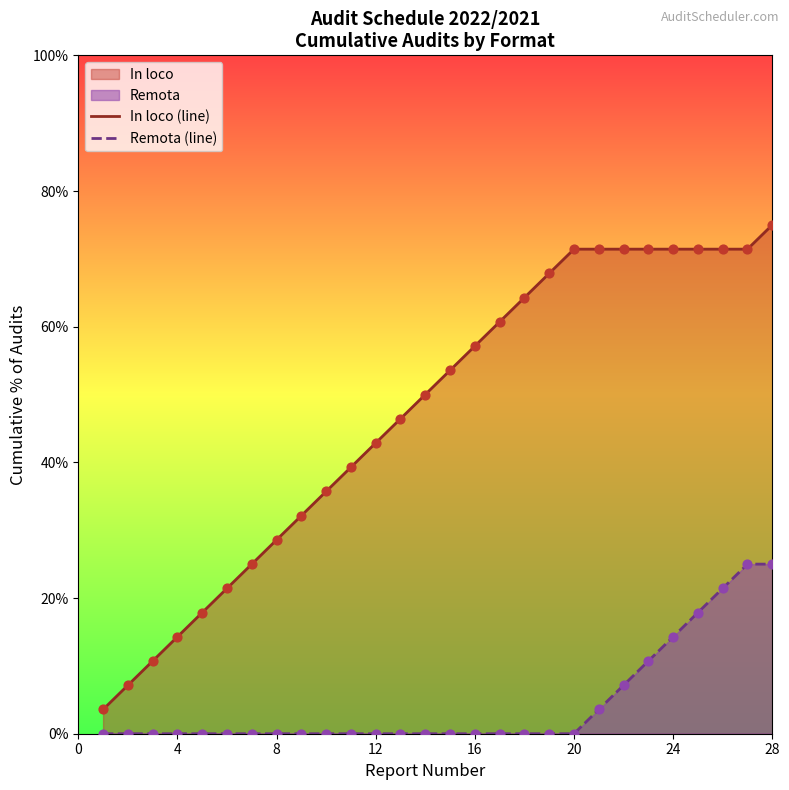

Which series contains the lowest Y value?

Remota (line)